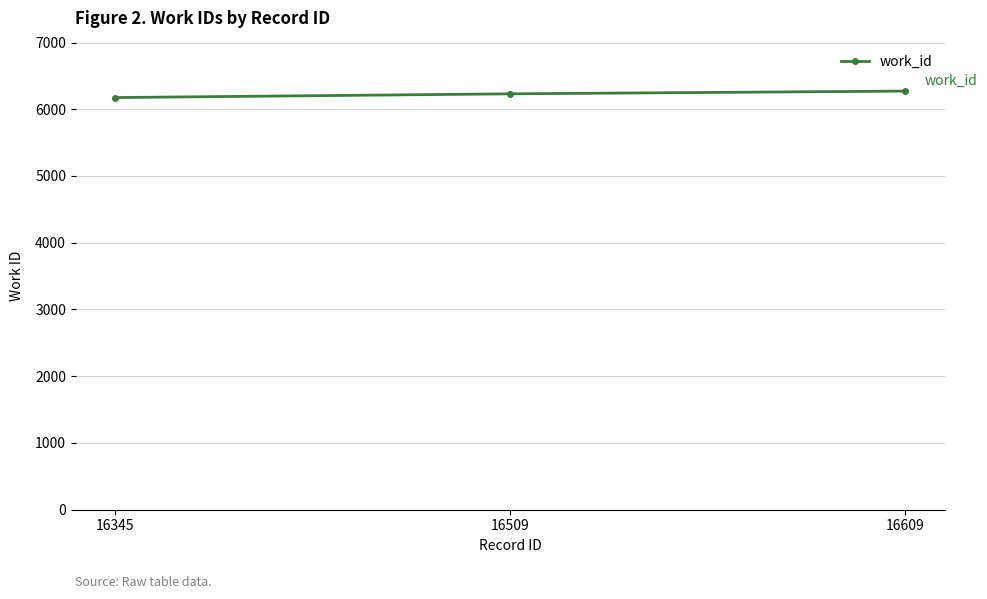

Approximately how many times larger is the value at 16345 compared to 16609?

1.0